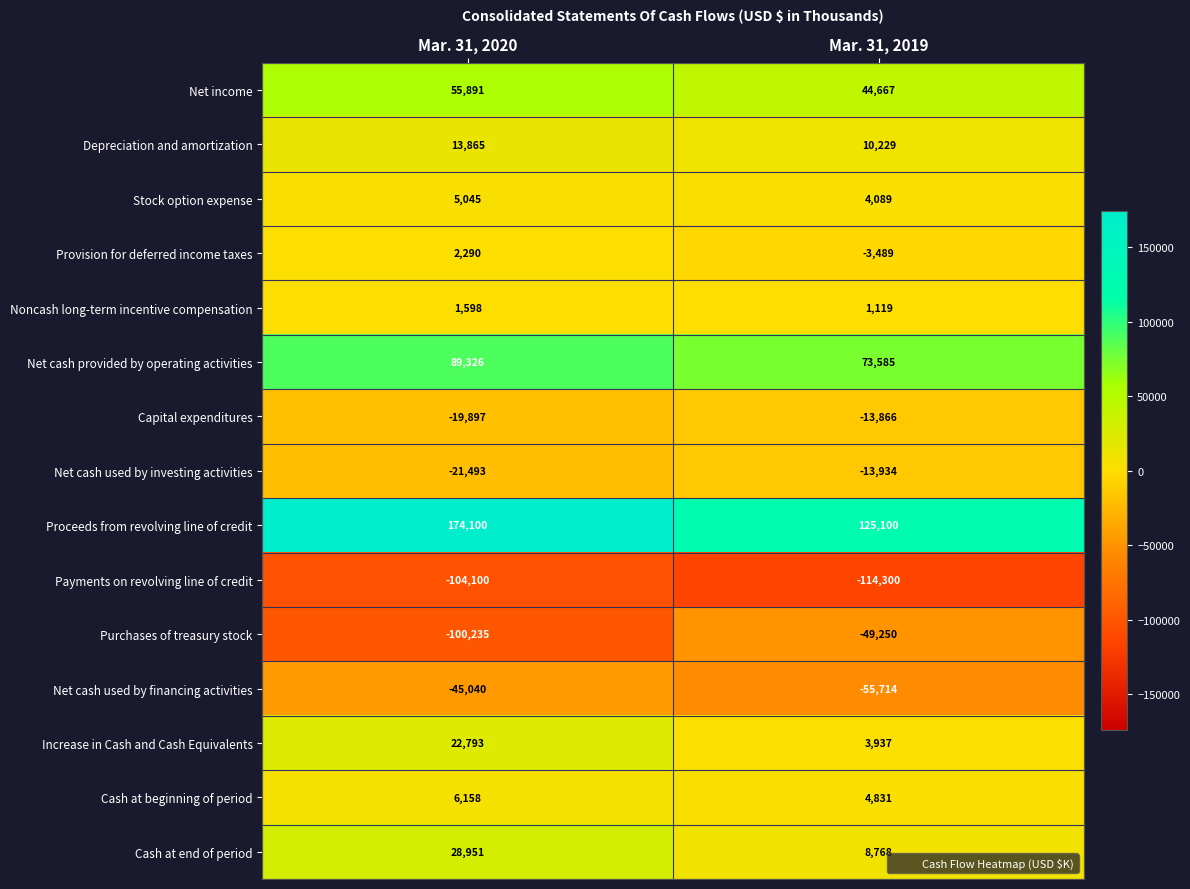

Reading right to left, list all the values displayed in this chart.

Net income: 44667	55891
Depreciation and amortization: 10229	13865
Stock option expense: 4089	5045
Provision for deferred income taxes: -3489	2290
Noncash long-term incentive compensation: 1119	1598
Net cash provided by operating activities: 73585	89326
Capital expenditures: -13866	-19897
Net cash used by investing activities: -13934	-21493
Proceeds from revolving line of credit: 125100	174100
Payments on revolving line of credit: -114300	-104100
Purchases of treasury stock: -49250	-100235
Net cash used by financing activities: -55714	-45040
Increase in Cash and Cash Equivalents: 3937	22793
Cash at beginning of period: 4831	6158
Cash at end of period: 8768	28951